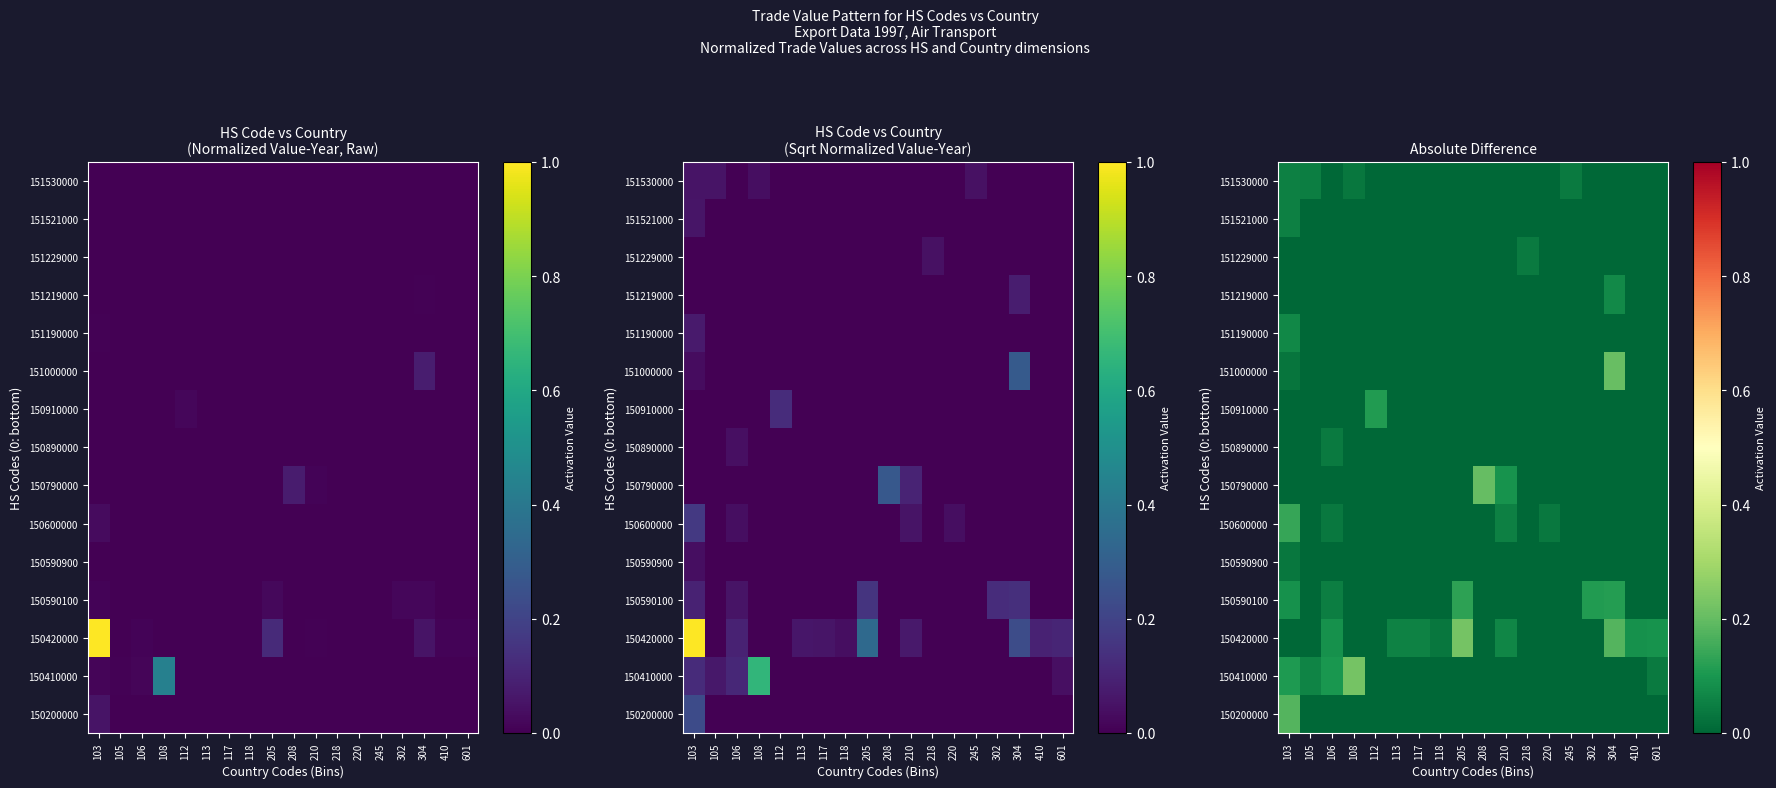

How many series are shown in this chart?

15